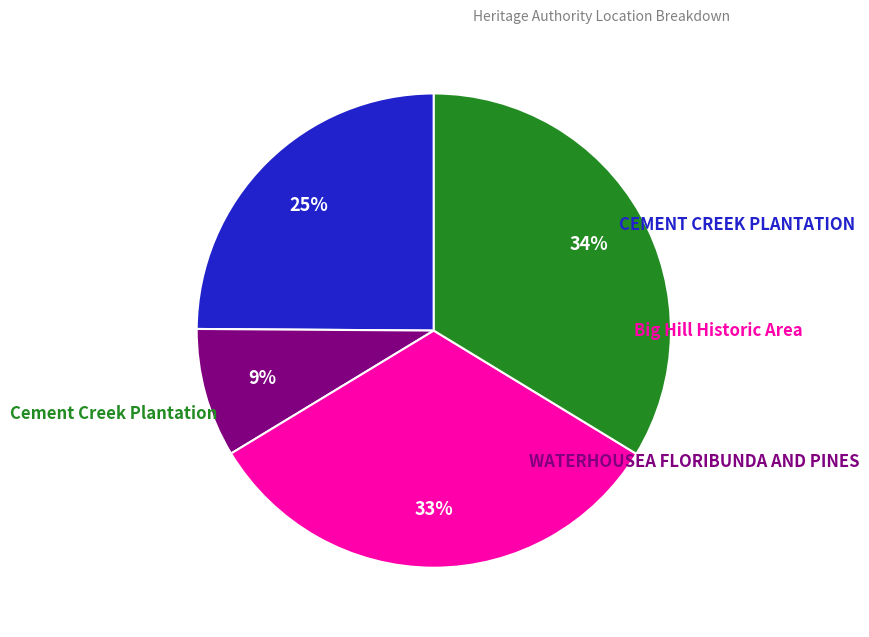

Count the number of slices in the pie.

4